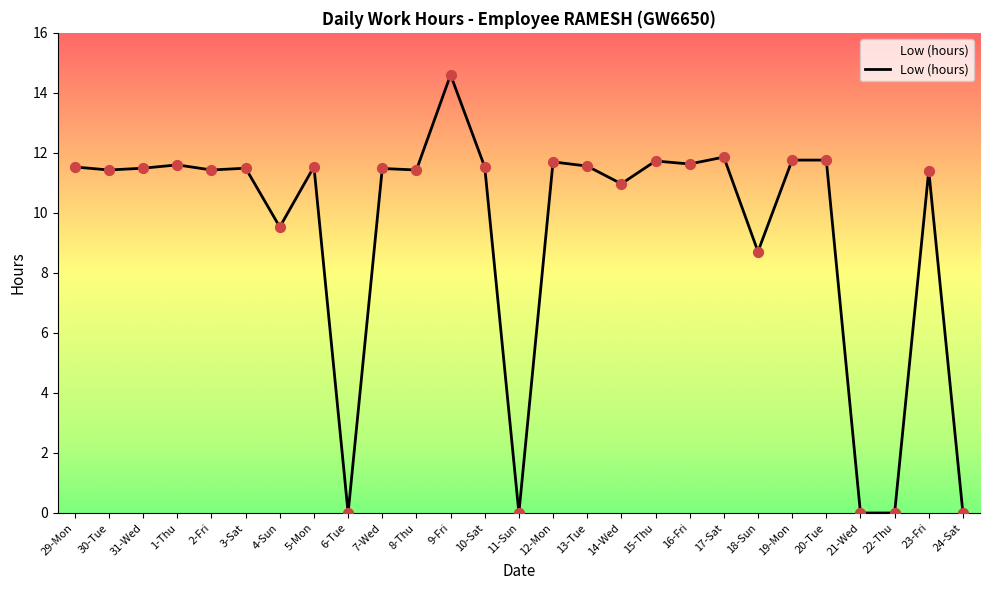

Between 14-Wed and 16-Fri, which is larger?

16-Fri